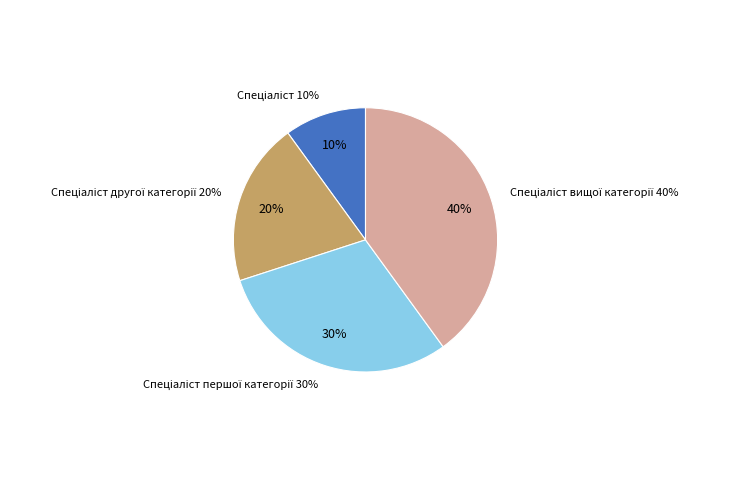

To the nearest percent, what portion does Спеціаліст вищої категорії represent?

40%